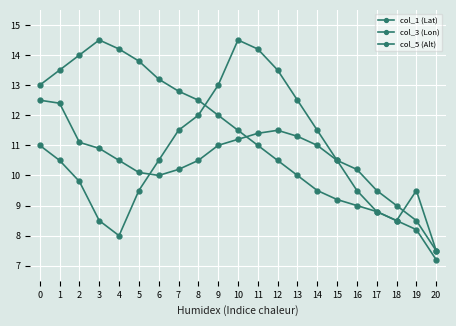

How many values in the col_5 (Alt) series exceed 10?

12